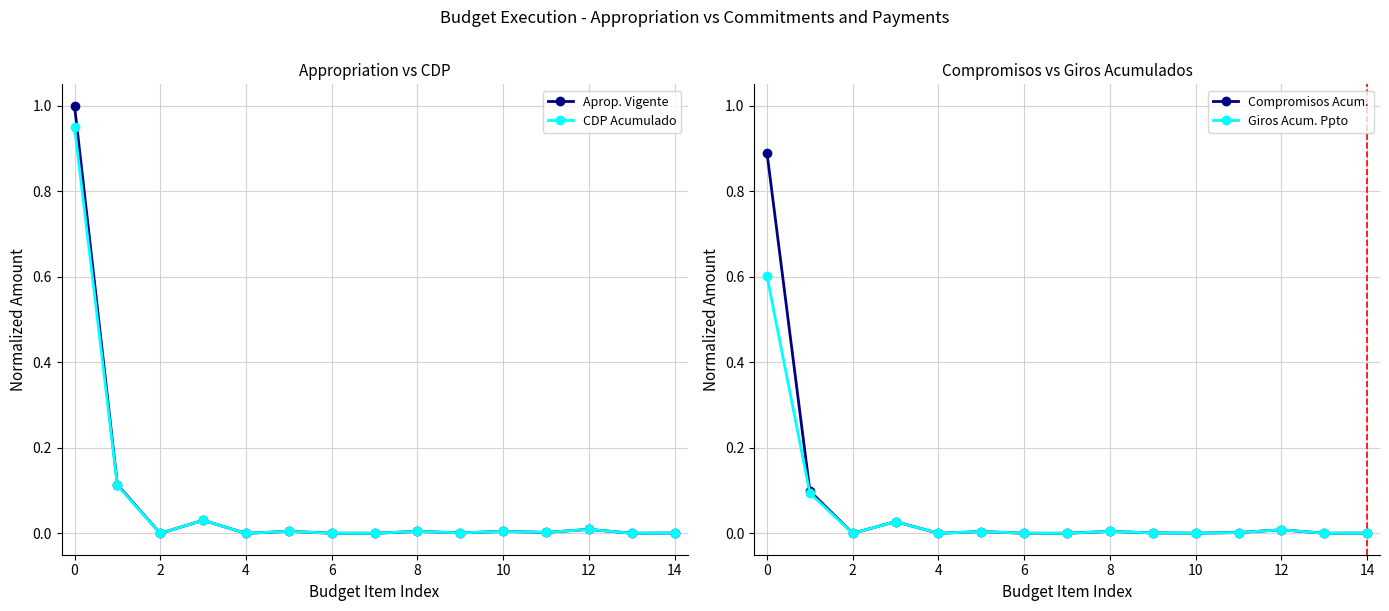

Count the number of categories in the chart.

15